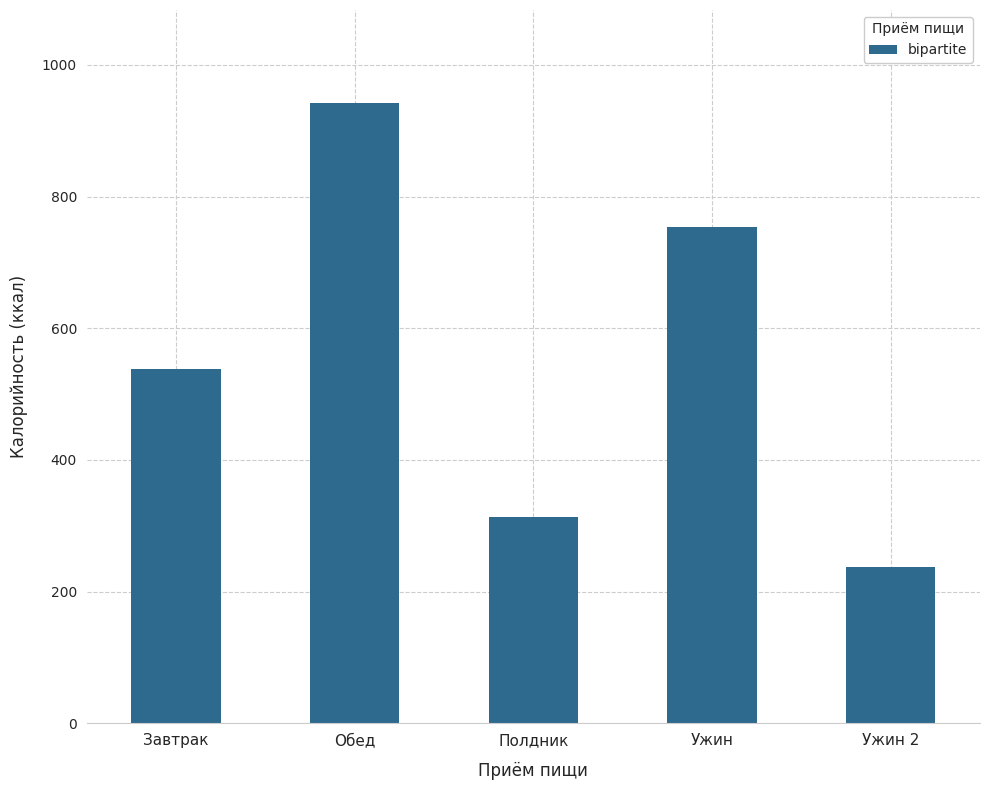

Read the value at Ужин, to the nearest 10.

750